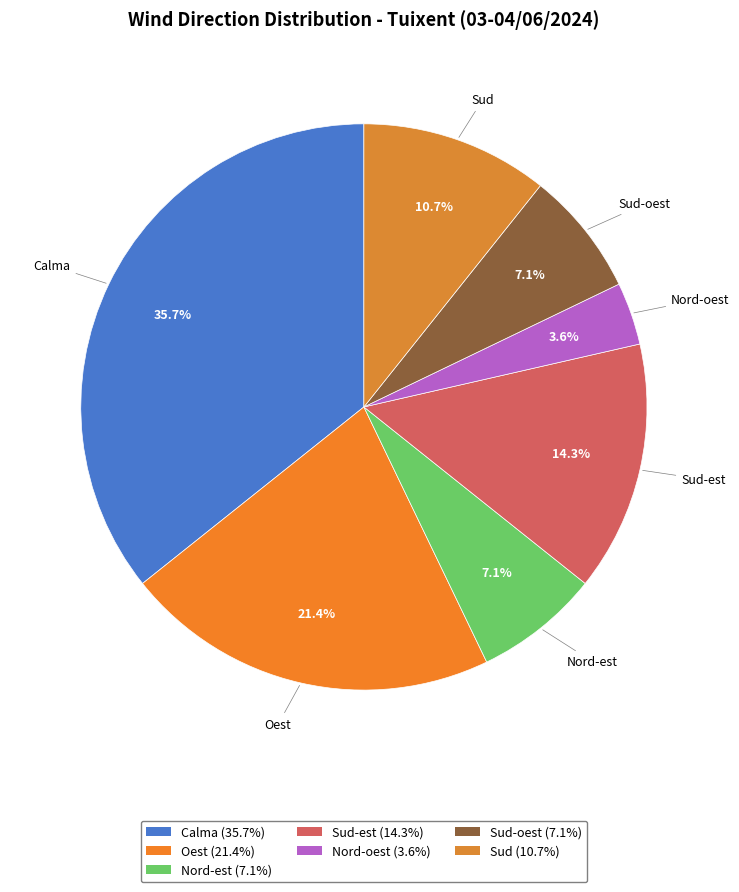

Count the number of slices in the pie.

7